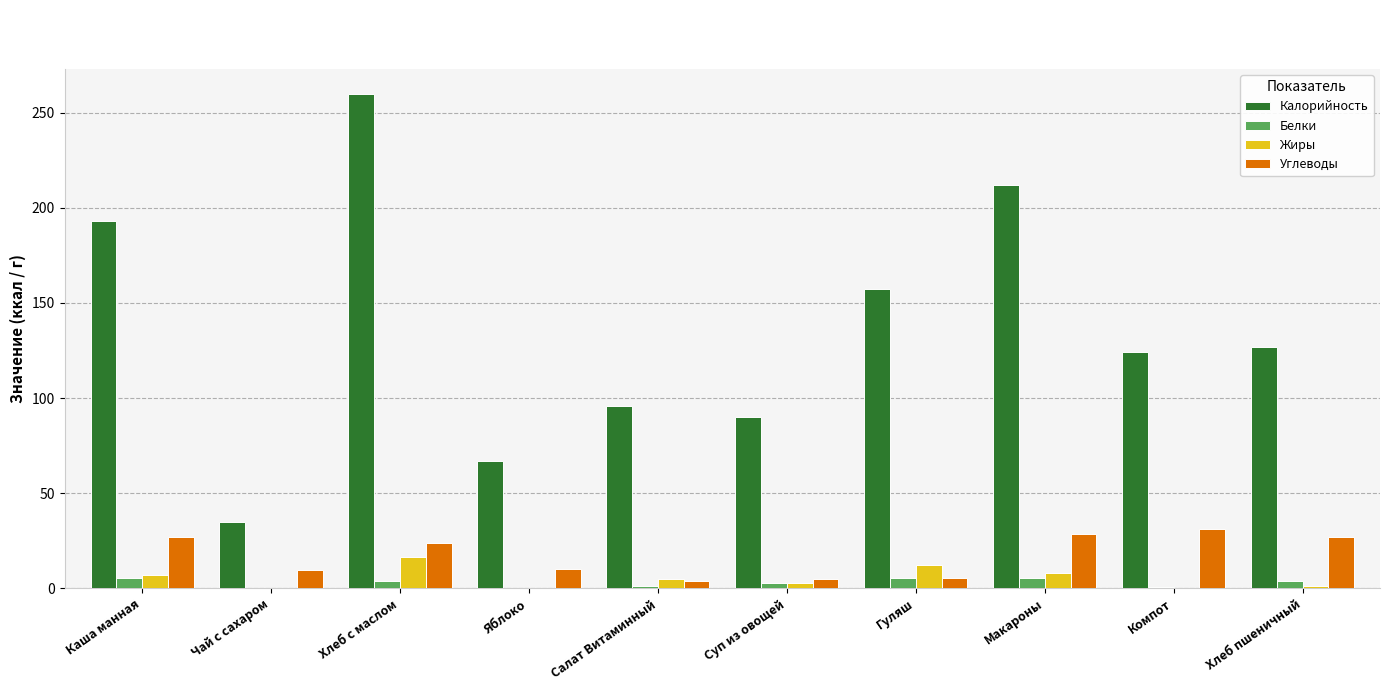

What is the total value across all series at Яблоко?

78.0